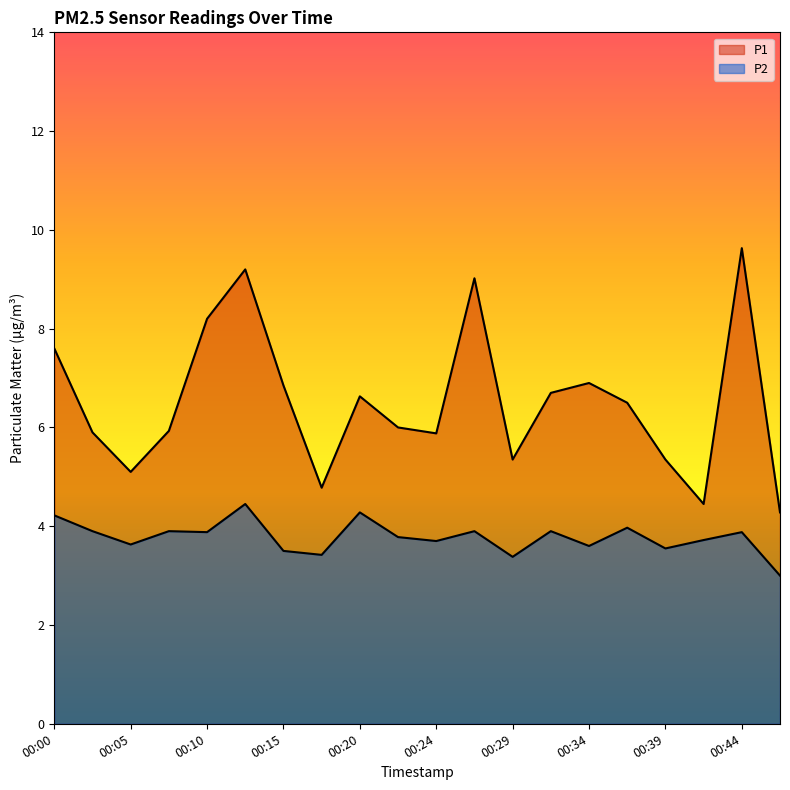

What is the difference between the second highest and second lowest values in the P2 series?

0.9